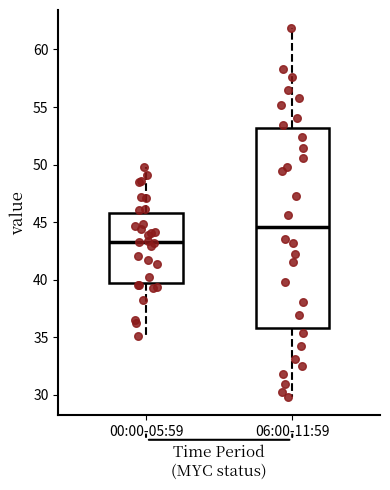

Which box has the lowest median line?

00:00-05:59